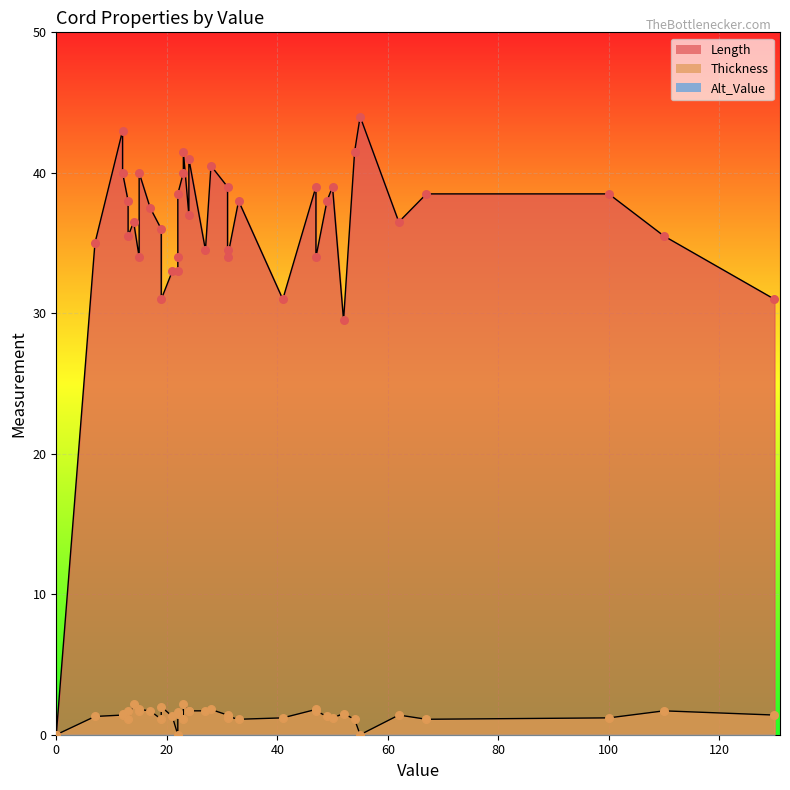

Which series reaches the maximum Y coordinate?

Length